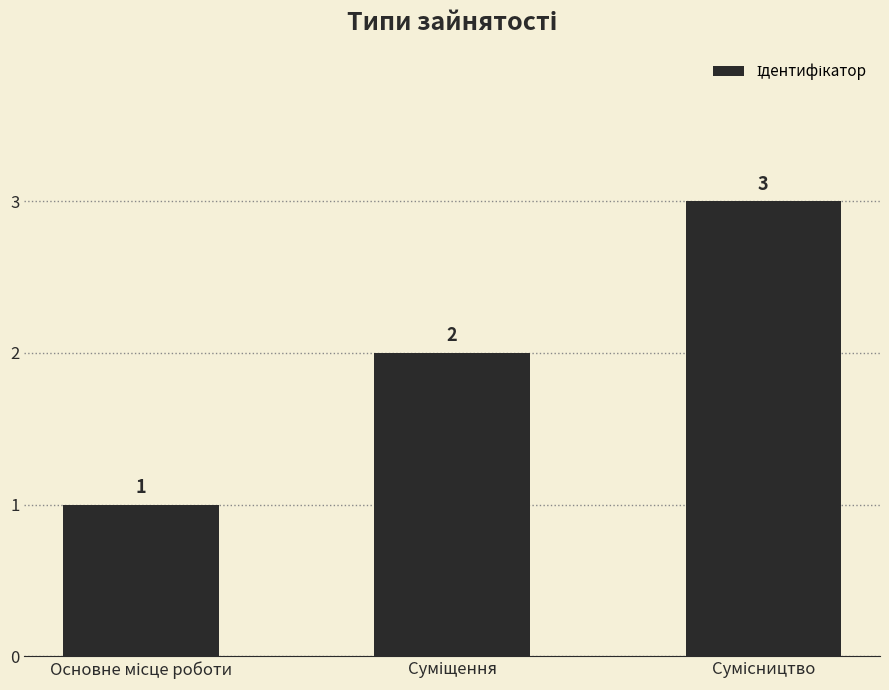

What is the value of the 3rd bar from the left?

3